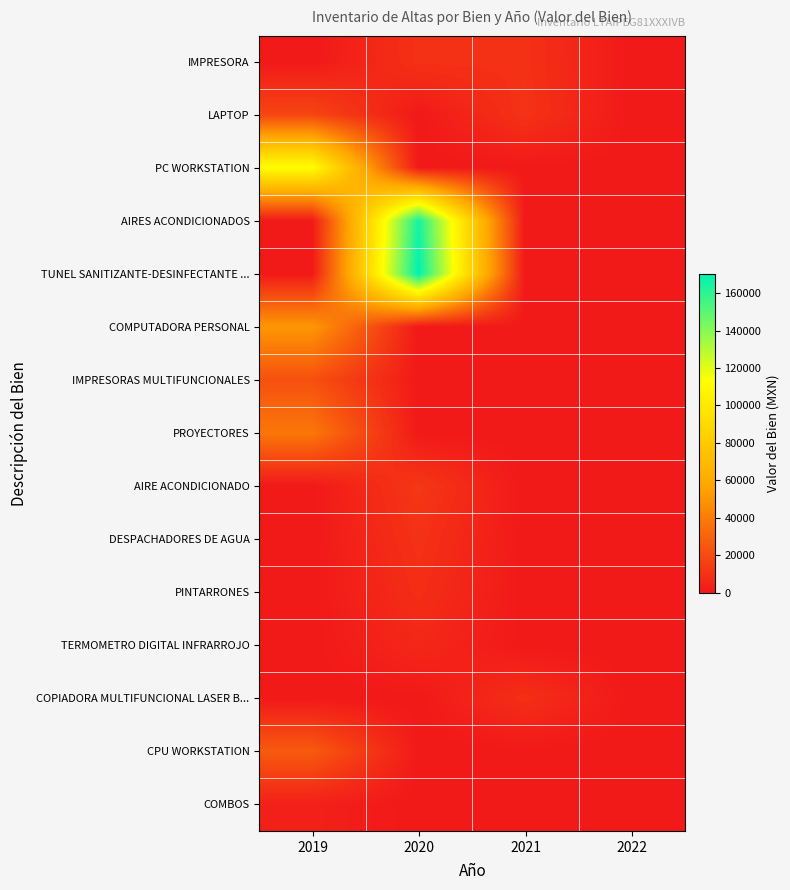

Count the number of data series in this chart.

15